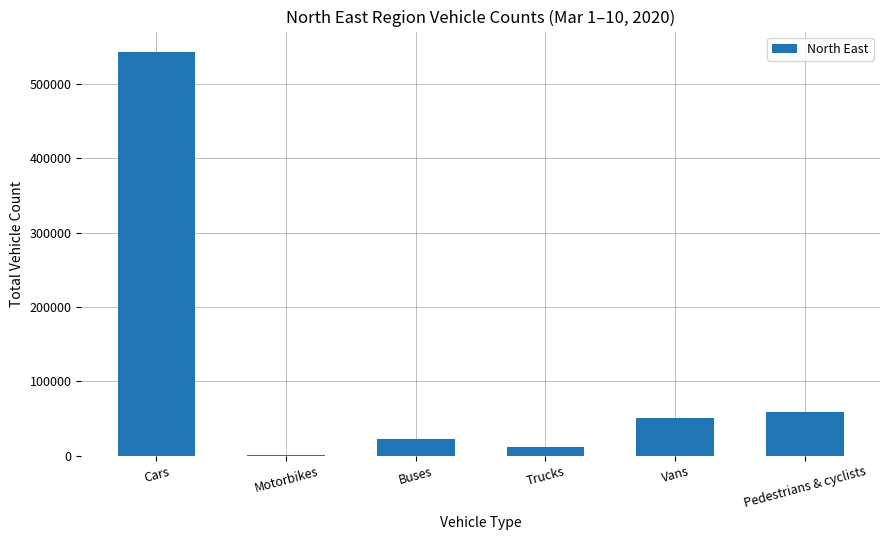

Between Pedestrians & cyclists and Motorbikes, which is larger?

Pedestrians & cyclists